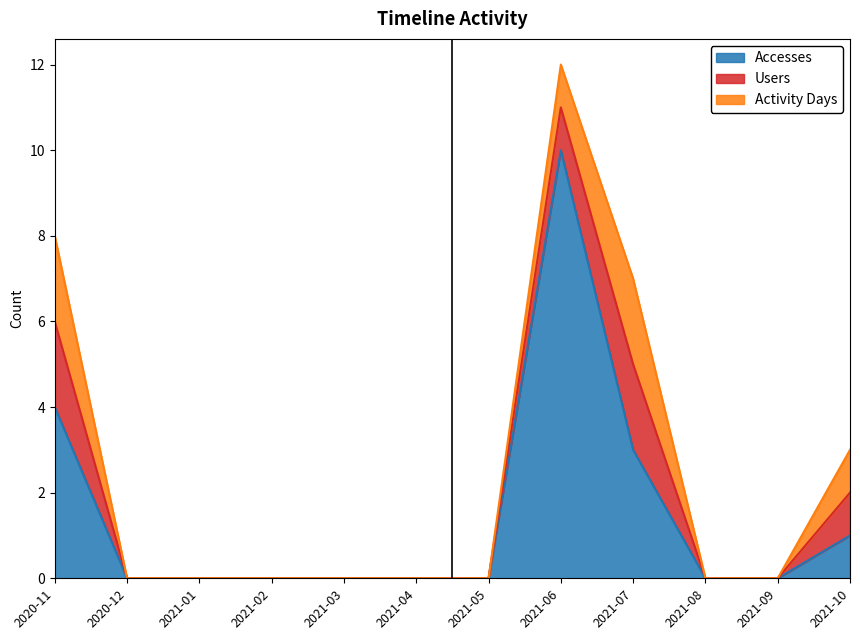

True or false: Users and Activity Days cross at least once.

False